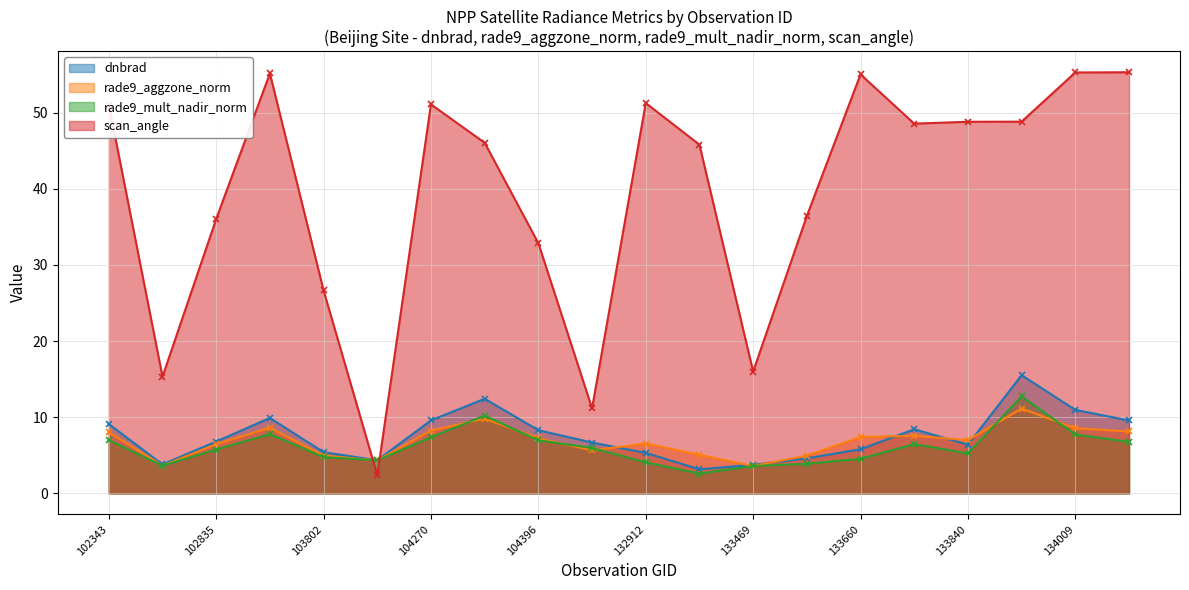

What is the lowest value of the rade9_aggzone_norm series?

3.6